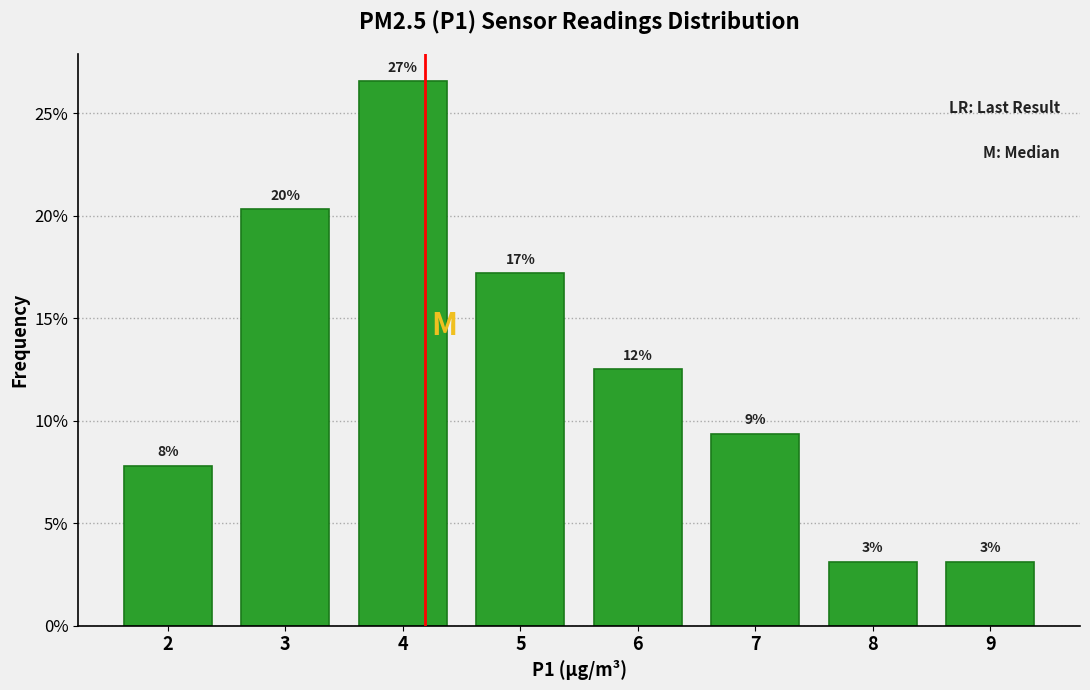

Does the chart contain any negative values?

No